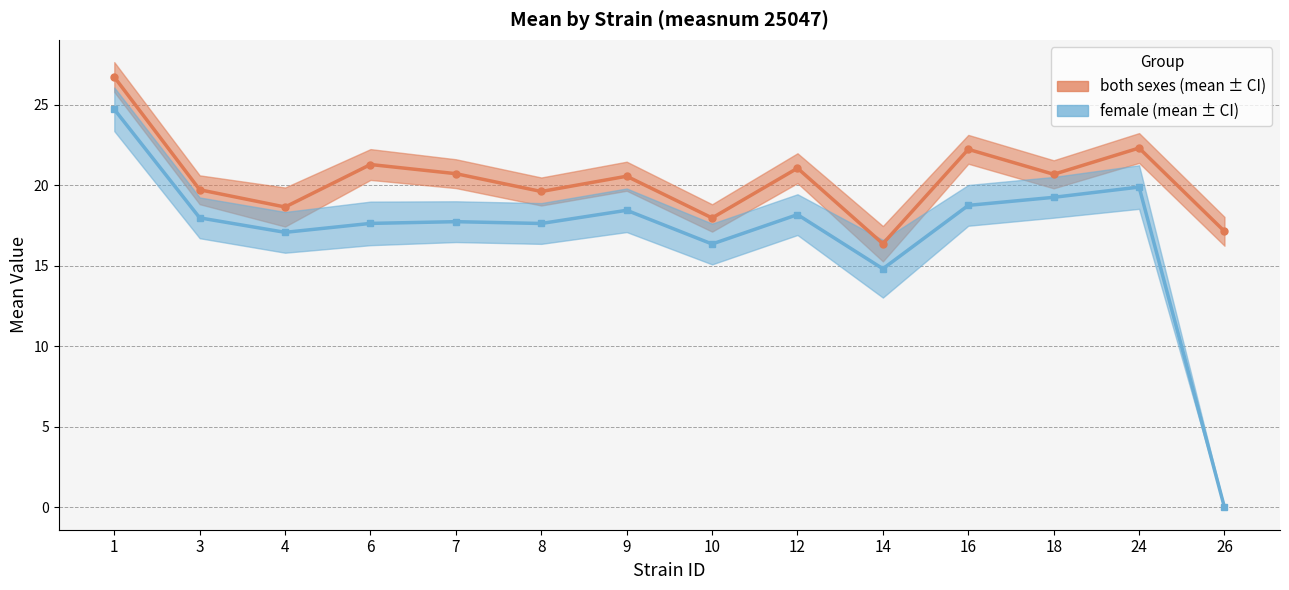

Between 4 and 9, which is larger?

9